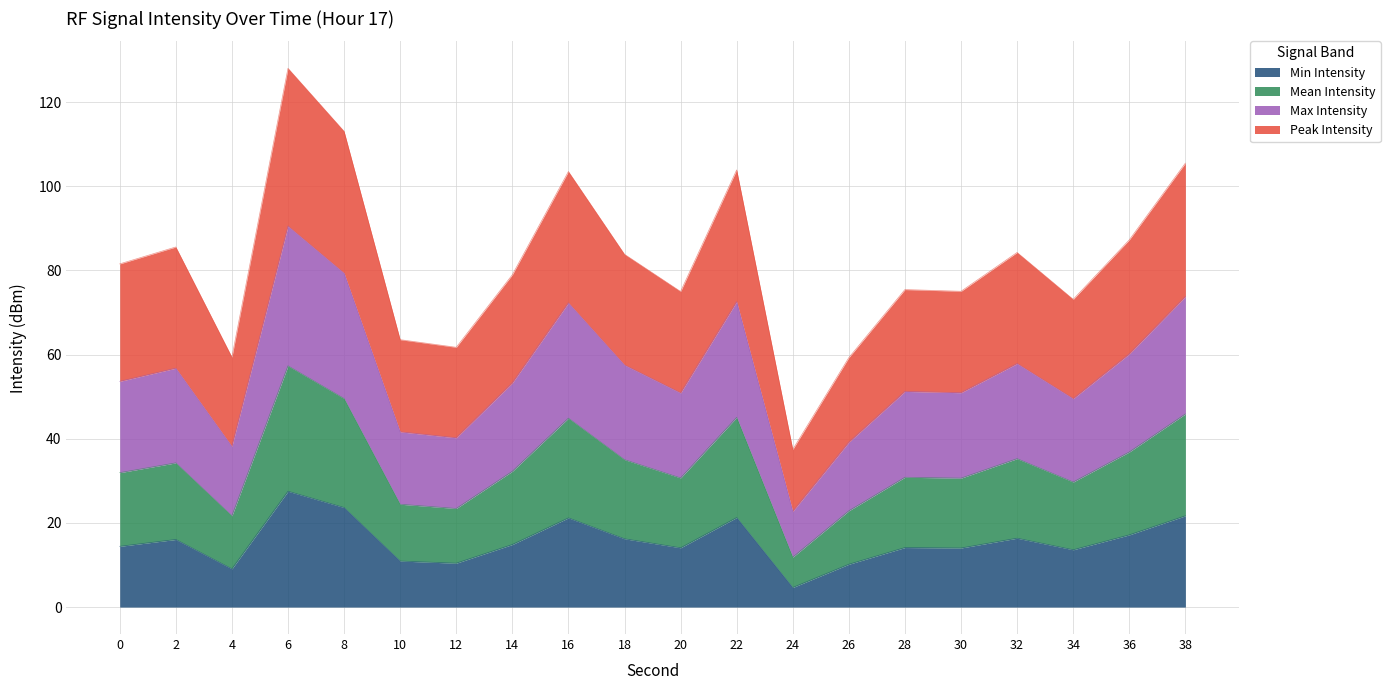

How many distinct data groups are displayed?

4